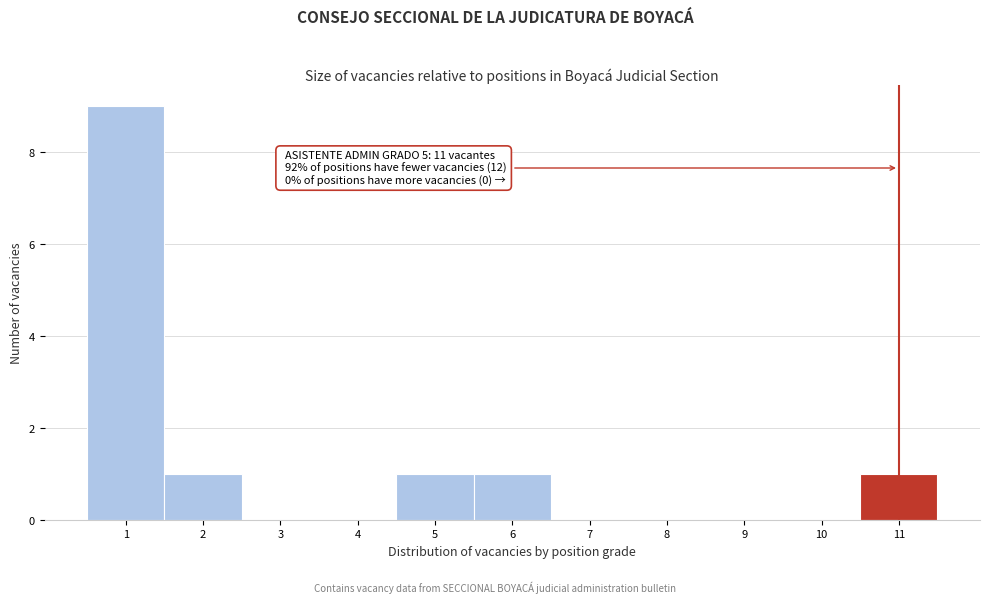

Over which range of the x-axis is the bar tallest?

0.5 to 1.5